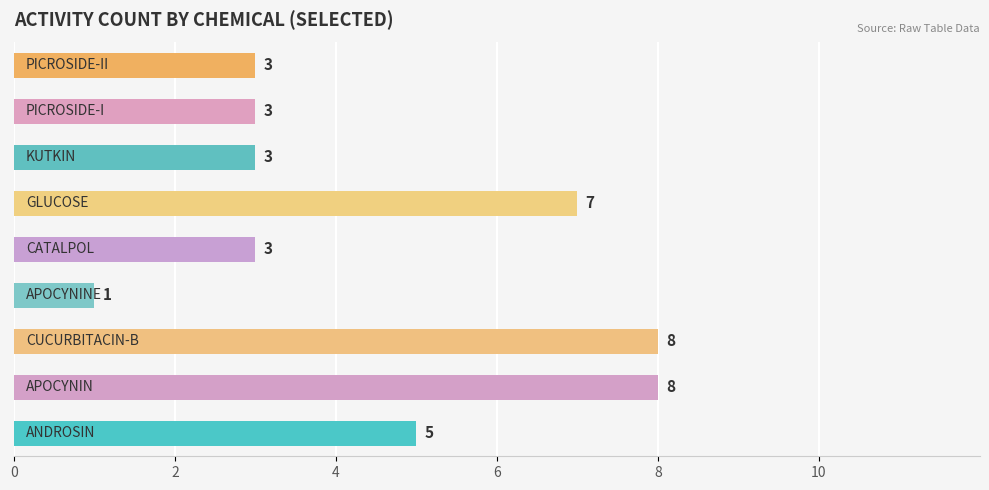

What is the greatest value displayed?

8